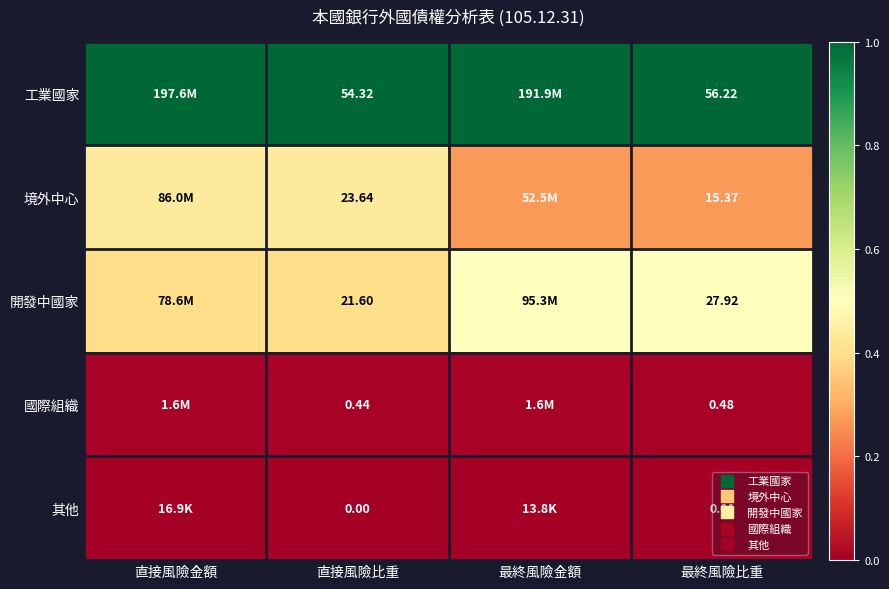

The 境外中心 series shows 0.1 at 直接風險金額. True or false?

False